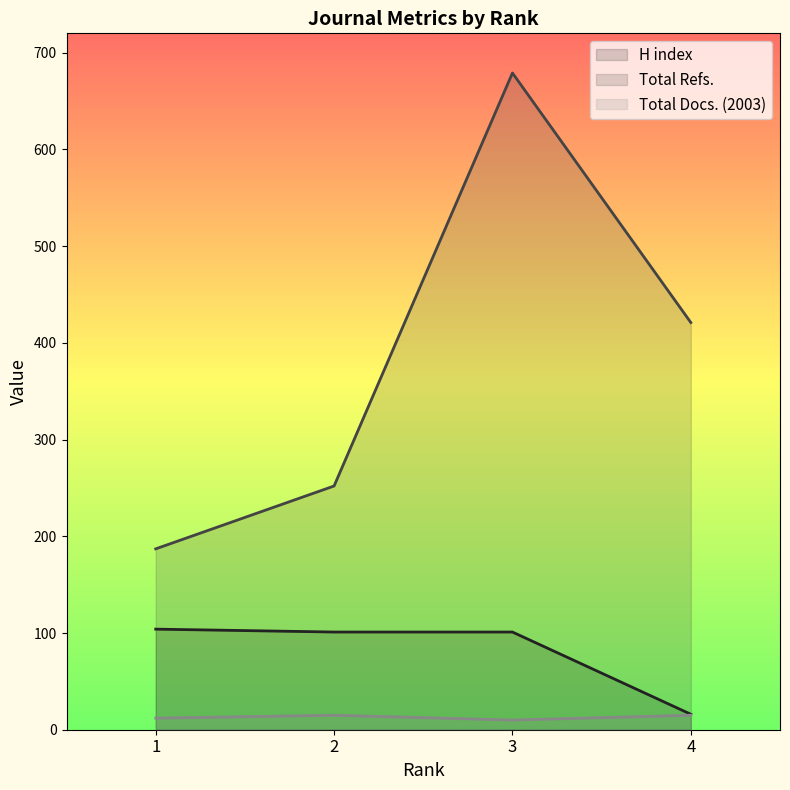

Is it true that Total Docs. (2003) equals 18 at 1?

False